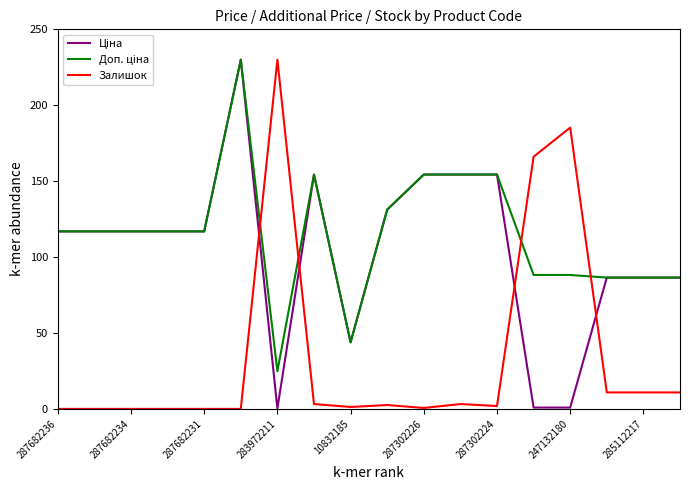

What is the maximum value shown in the chart?

230.0